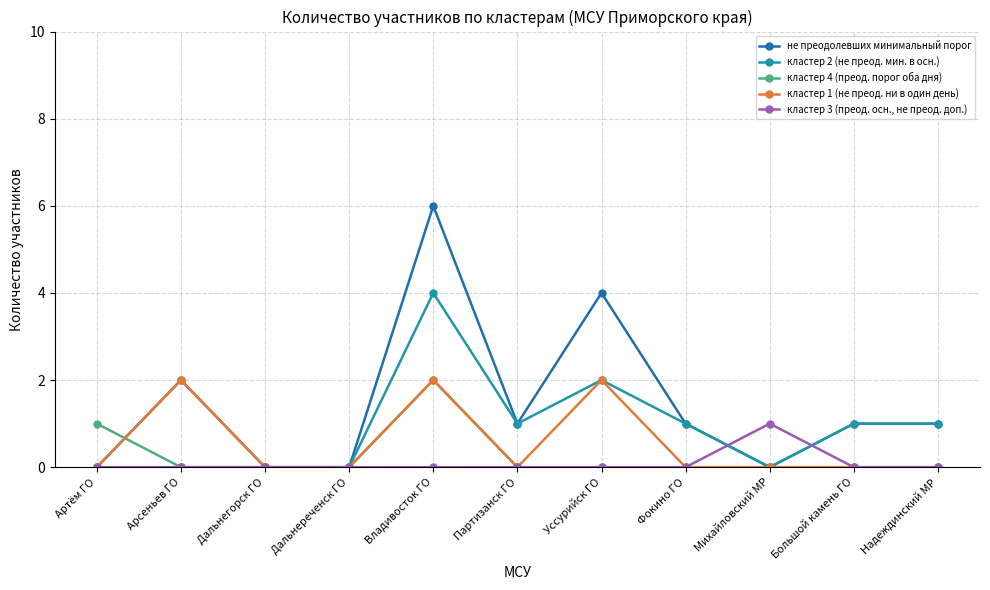

At how many categories does at least one series exceed 0?

9